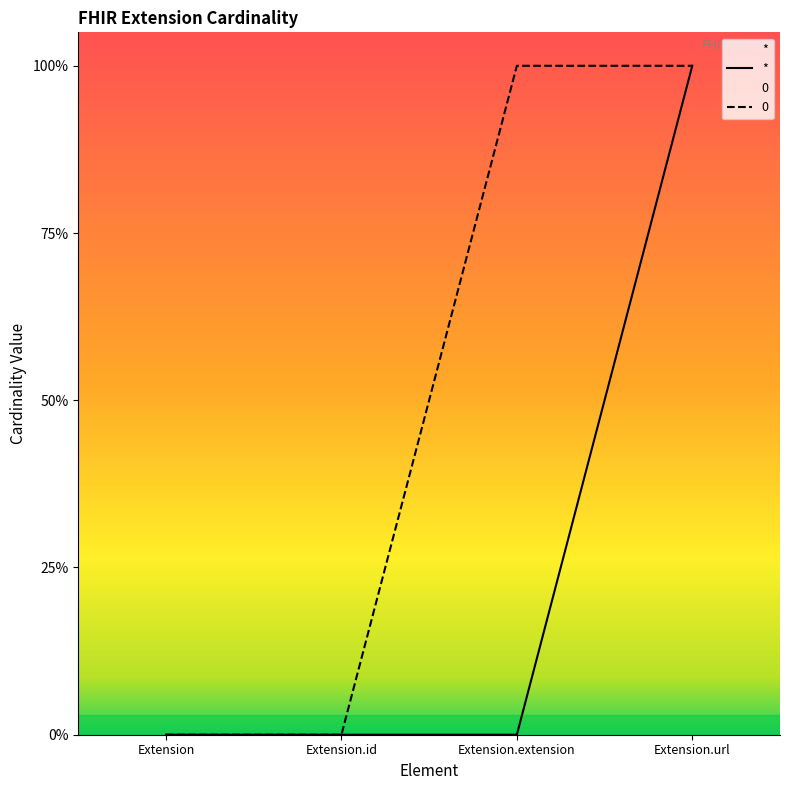

At which category does the chart reach its minimum across all series?

Extension